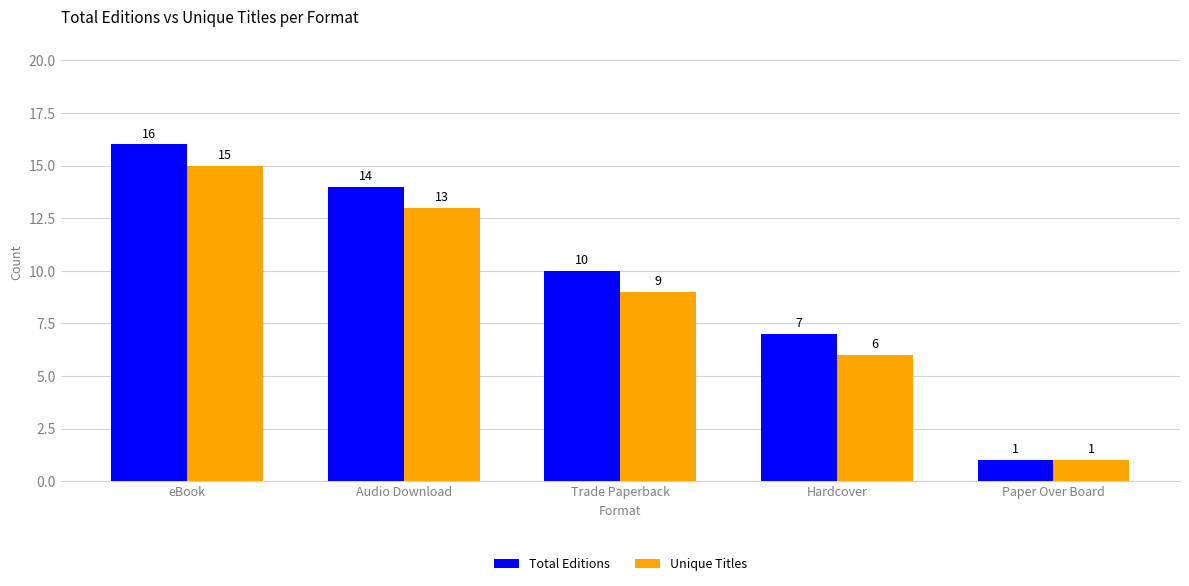

Is the value of Unique Titles at Paper Over Board greater than the value of Total Editions at Trade Paperback?

No